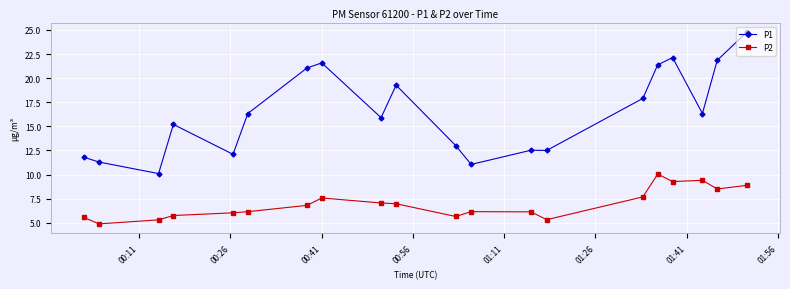

Which series has the widest spread of values?

P1